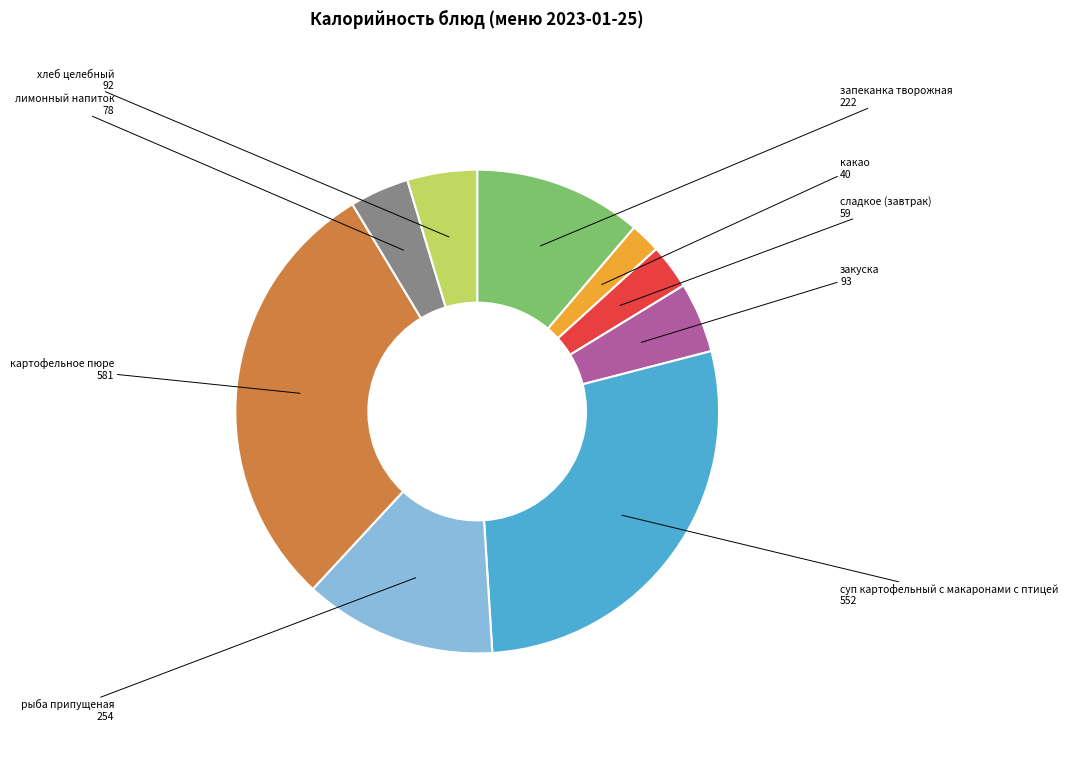

Which category has the smallest portion of the pie?

какао